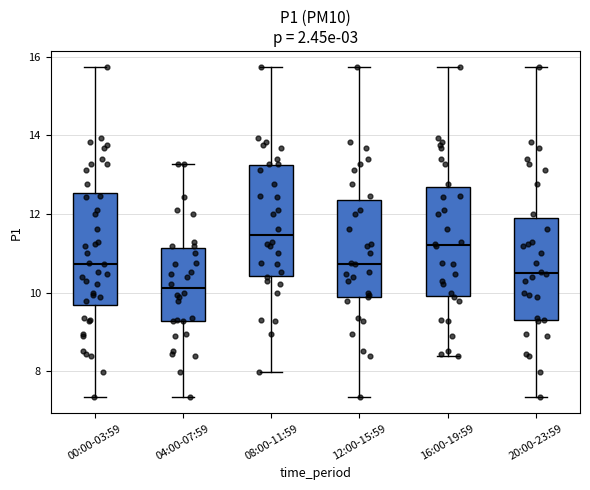

Reading left to right, transcribe this box plot: for each box, give where its median line is, the range the box spans, and where its two whiskers end, as read against the y-axis. The values are not printed on the chart, so give them approximately, as read against the axis.

00:00-03:59: median 10.8, box 9.6 to 12.6, whiskers 7.4 to 15.8
04:00-07:59: median 10.2, box 9.2 to 11.2, whiskers 7.4 to 13.2
08:00-11:59: median 11.4, box 10.4 to 13.2, whiskers 8.0 to 15.8
12:00-15:59: median 10.8, box 9.8 to 12.4, whiskers 7.4 to 15.8
16:00-19:59: median 11.2, box 10.0 to 12.6, whiskers 8.4 to 15.8
20:00-23:59: median 10.6, box 9.4 to 12.0, whiskers 7.4 to 15.8